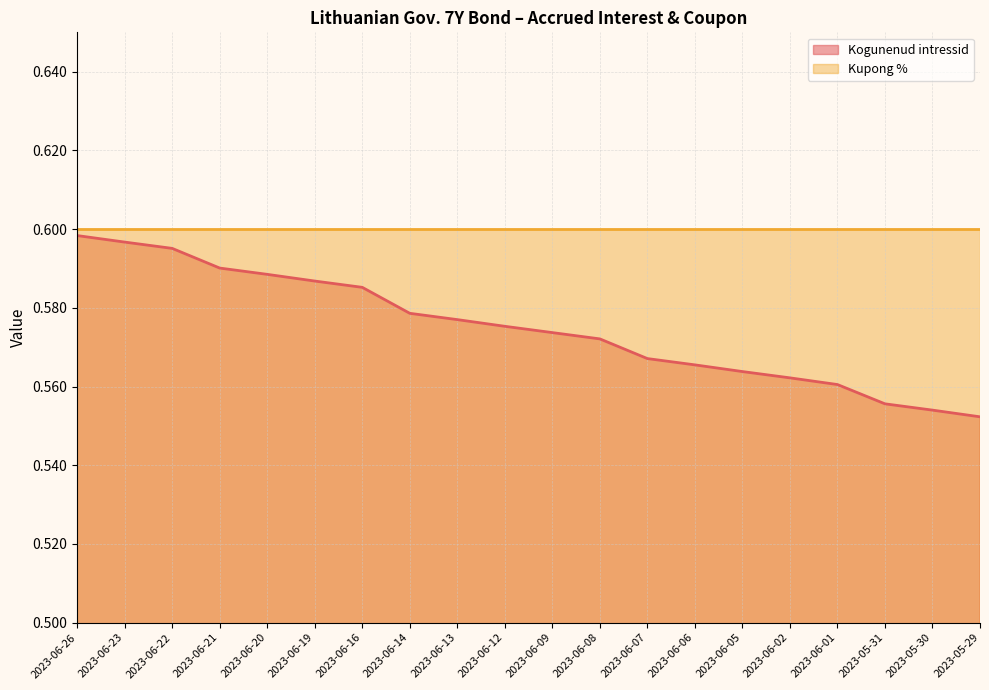

Is it true that the value at 2023-06-09 is 0.6?

True